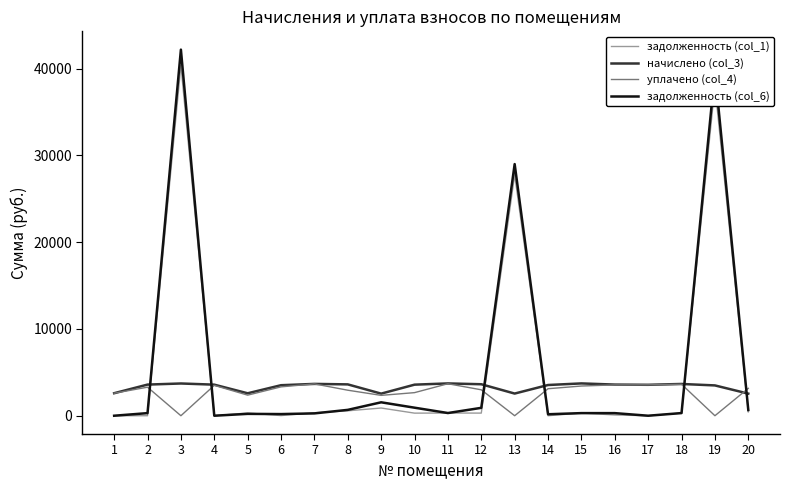

True or false: начислено (col_3) and задолженность (col_6) cross at least once.

True